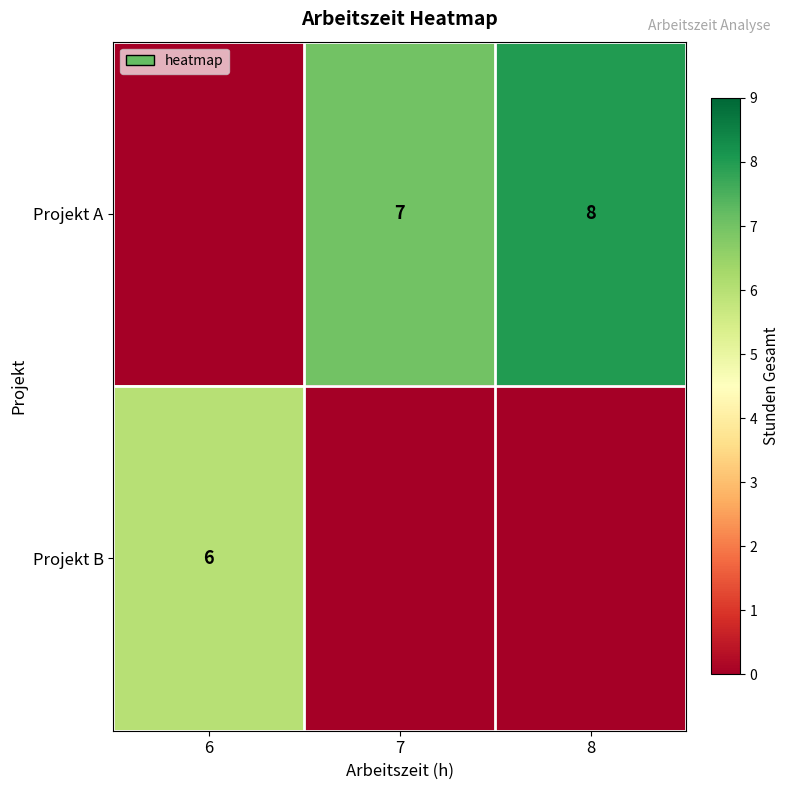

Is it true that Projekt A equals 11 at 7?

False